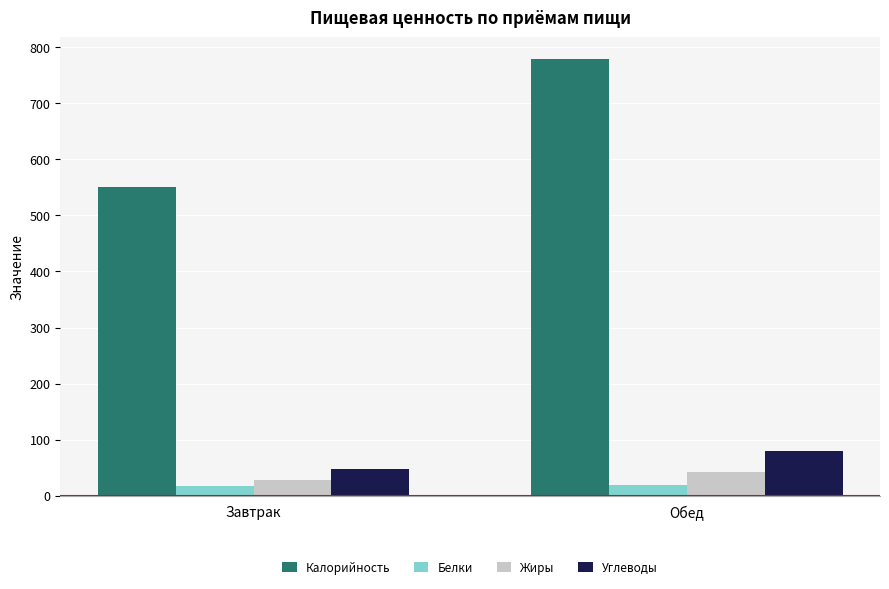

What position from the left is Обед?

2